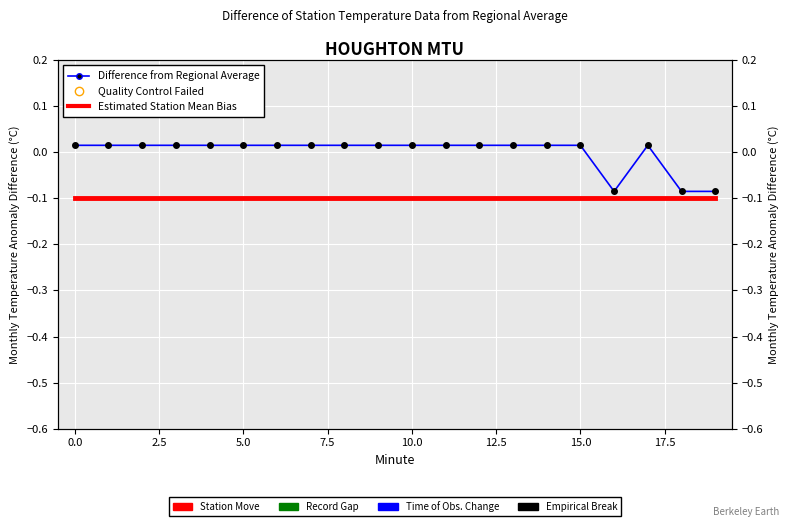

Rank the series at 0.0 from lowest to highest value.

Estimated Station Mean Bias, Difference from Regional Average